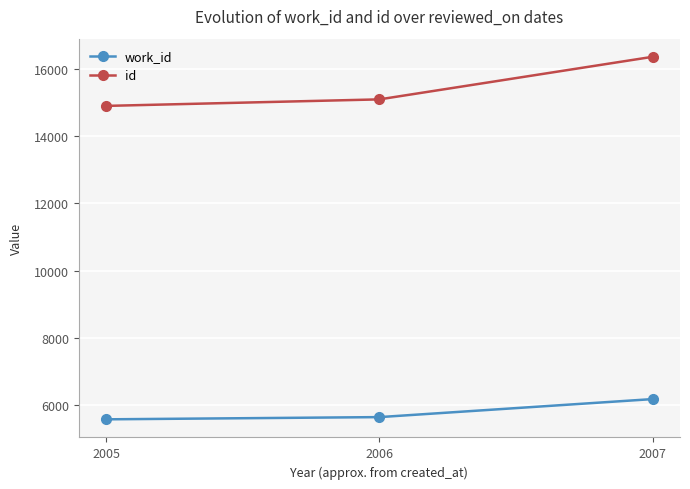

Reading left to right, extract all data points from this chart.

work_id: 5581	5647	6183
id: 14900	15094	16360